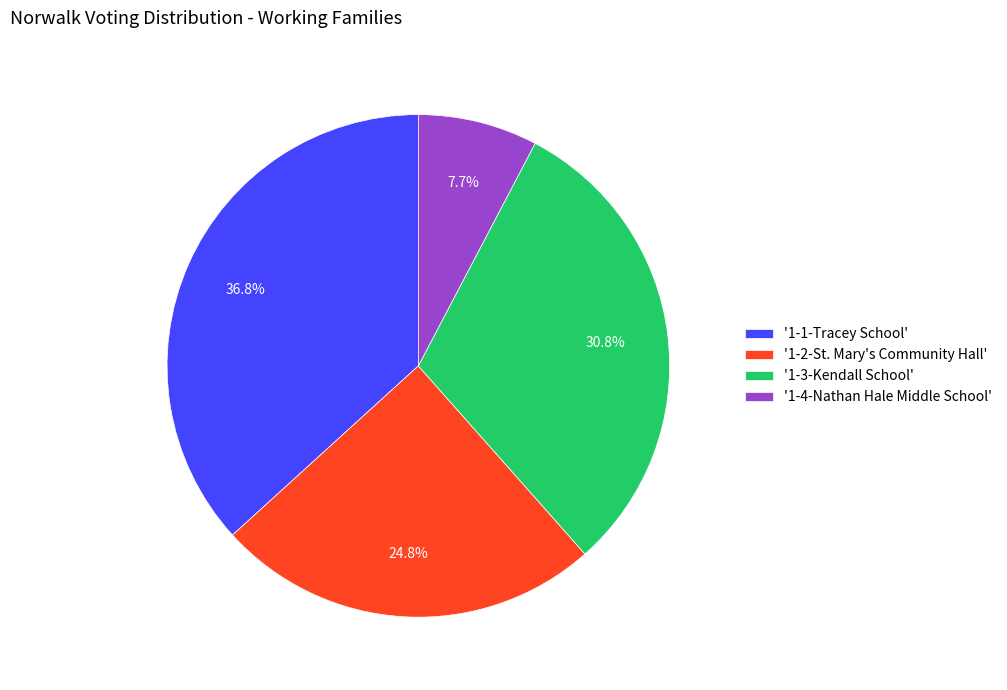

Rank the categories by value from lowest to highest.

'1-4-Nathan Hale Middle School', '1-2-St. Mary's Community Hall', '1-3-Kendall School', '1-1-Tracey School'